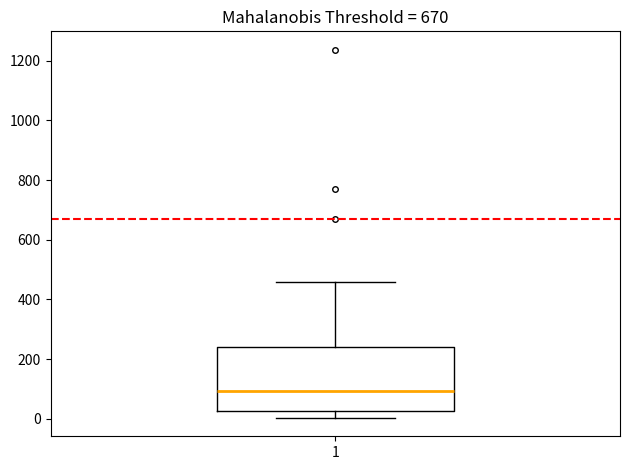

Transcribe this box plot: give where the median line is, the range the box spans, and where the two whiskers end, as read against the y-axis. The values are not printed on the chart, so give them approximately, as read against the axis.

median 100, box 20 to 240, whiskers 0 to 460